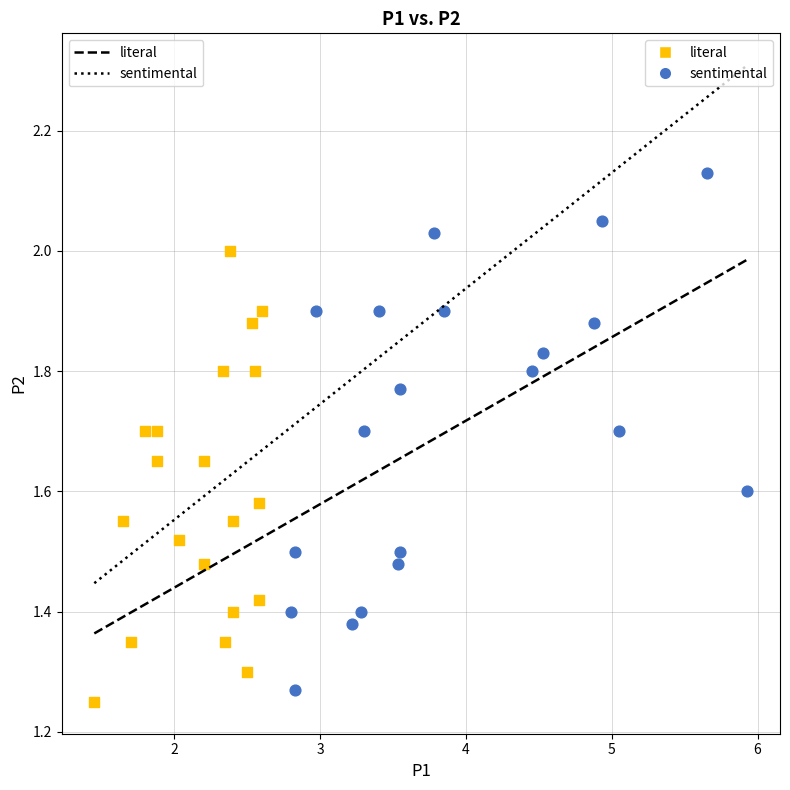

Which series has the largest Y range (max minus min)?

sentimental